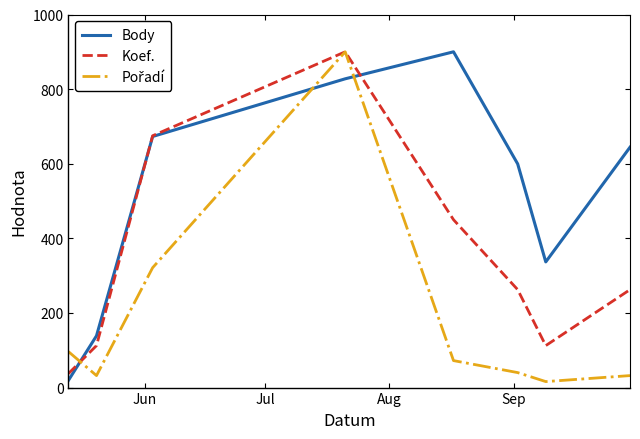

Which series has the largest total across all categories?

Body